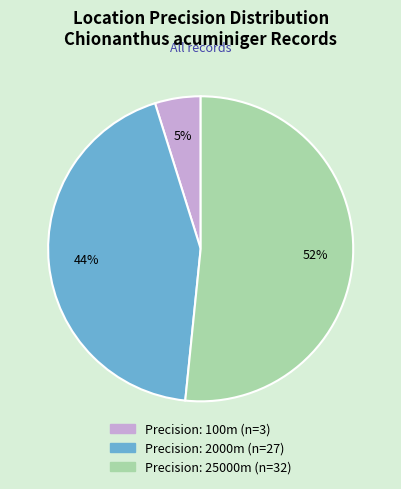

How many slices are in this pie chart?

3